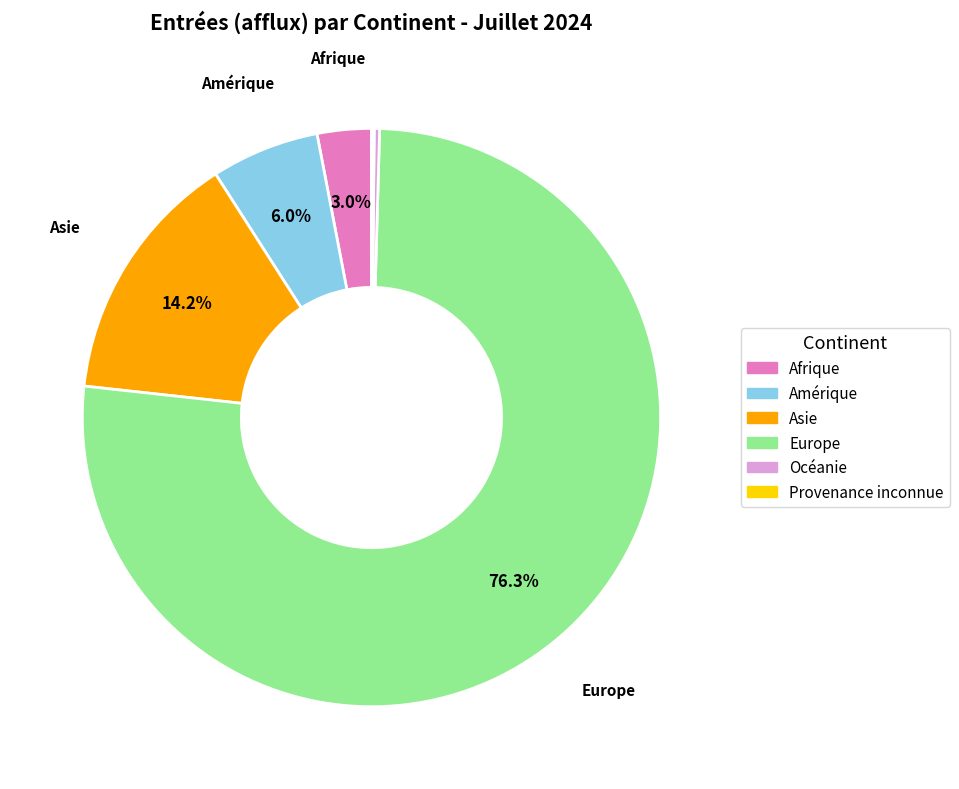

Between Amérique and Océanie, which is larger?

Amérique